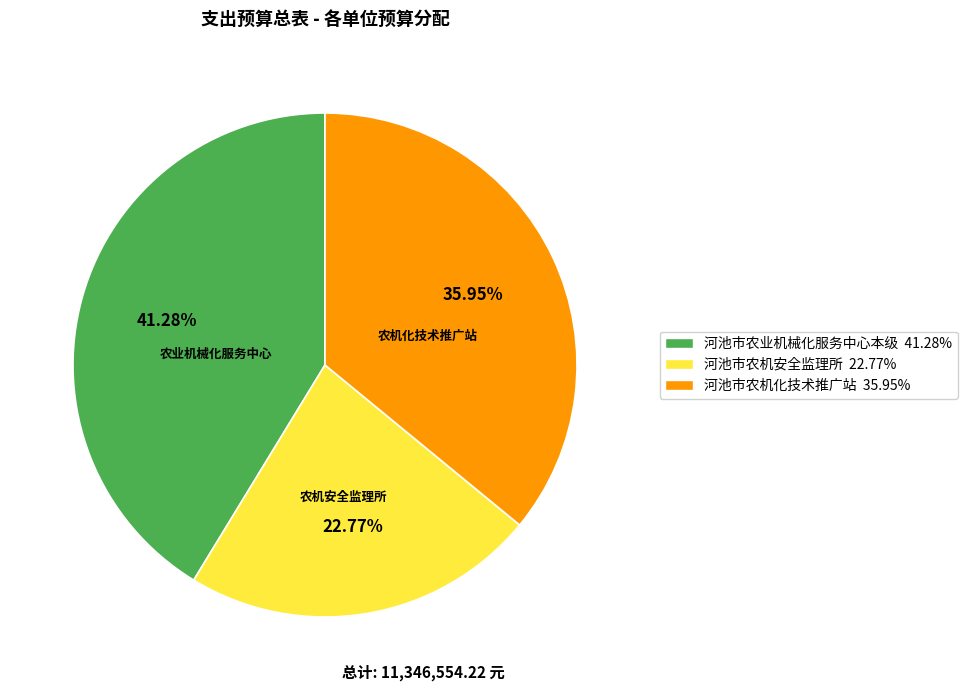

Does 河池市农机化技术推广站 represent more than half of the total?

No